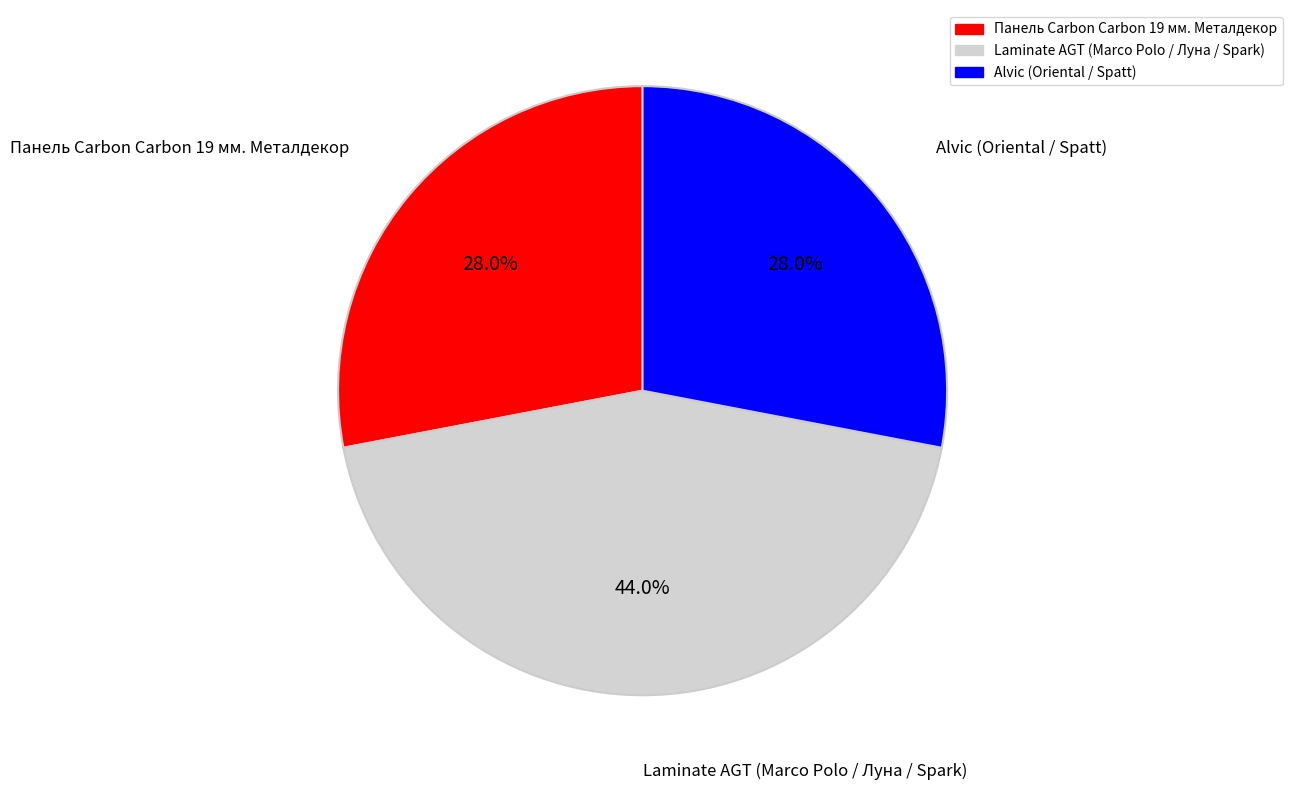

Does any single category account for the majority?

No